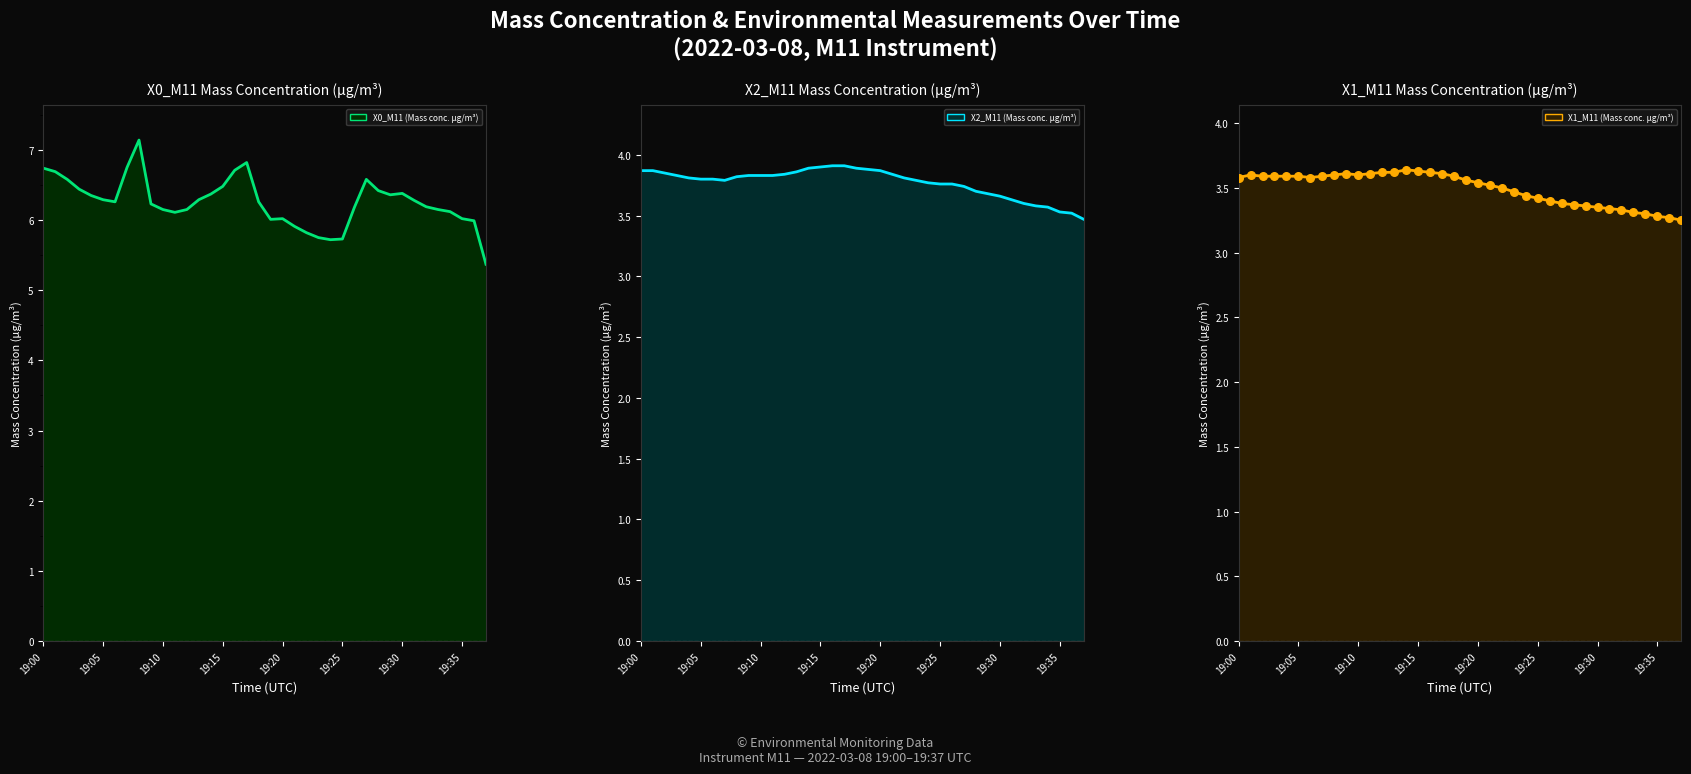

Which series contains the lowest Y value?

X1_M11 (Mass conc. μg/m³)